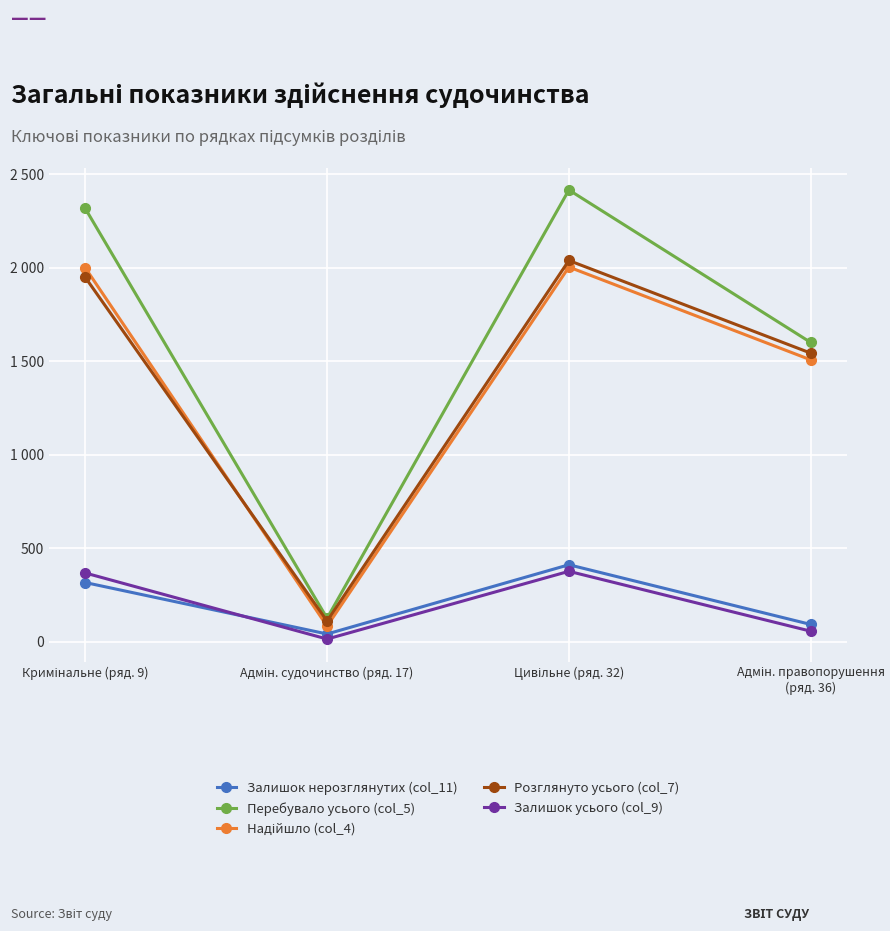

Reading left to right, list all the values displayed in this chart.

Залишок нерозглянутих (col_11): Кримінальне (ряд. 9)=317	Адмін. судочинство (ряд. 17)=42	Цивільне (ряд. 32)=412	Адмін. правопорушення (ряд. 36)=93
Перебувало усього (col_5): Кримінальне (ряд. 9)=2316	Адмін. судочинство (ряд. 17)=126	Цивільне (ряд. 32)=2415	Адмін. правопорушення (ряд. 36)=1600
Надійшло (col_4): Кримінальне (ряд. 9)=1999	Адмін. судочинство (ряд. 17)=84	Цивільне (ряд. 32)=2003	Адмін. правопорушення (ряд. 36)=1507
Розглянуто усього (col_7): Кримінальне (ряд. 9)=1948	Адмін. судочинство (ряд. 17)=111	Цивільне (ряд. 32)=2038	Адмін. правопорушення (ряд. 36)=1543
Залишок усього (col_9): Кримінальне (ряд. 9)=368	Адмін. судочинство (ряд. 17)=15	Цивільне (ряд. 32)=377	Адмін. правопорушення (ряд. 36)=57